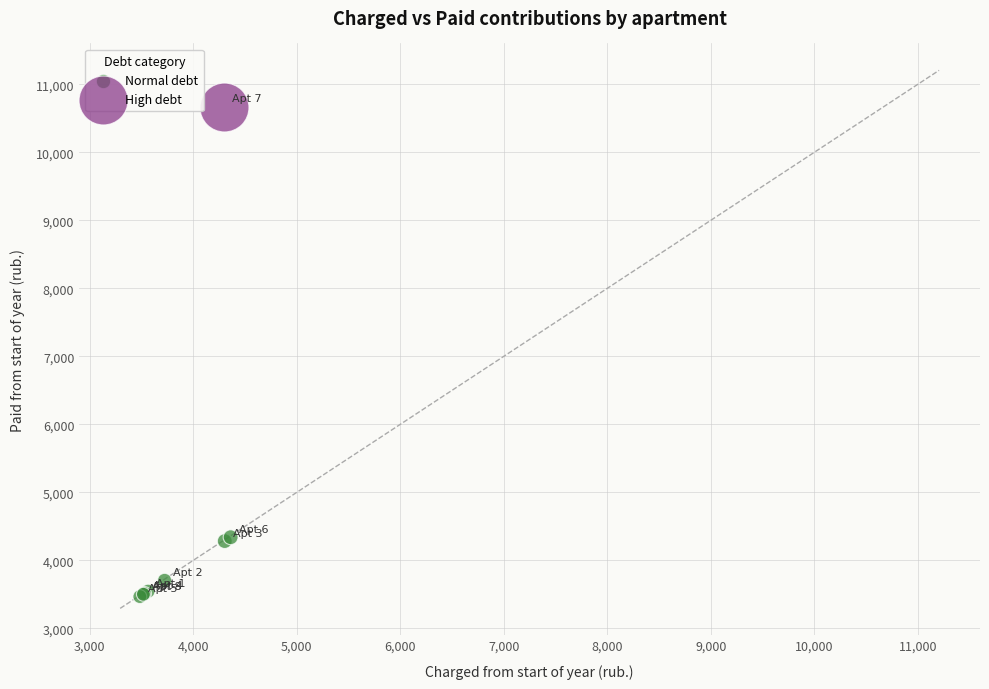

What are all the series names shown in the legend?

Normal debt, High debt